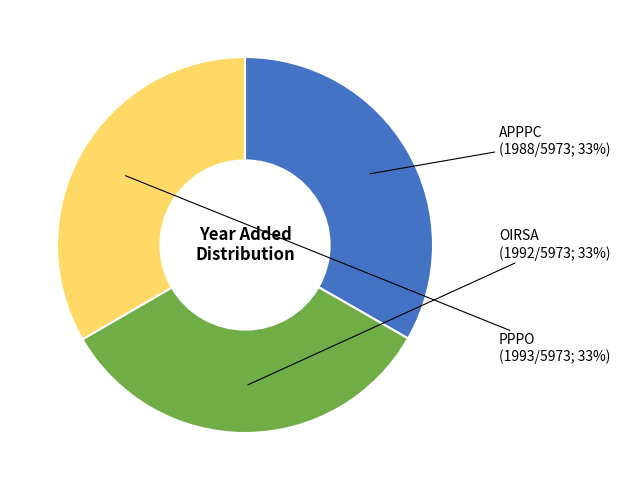

Count the number of slices in the pie.

3